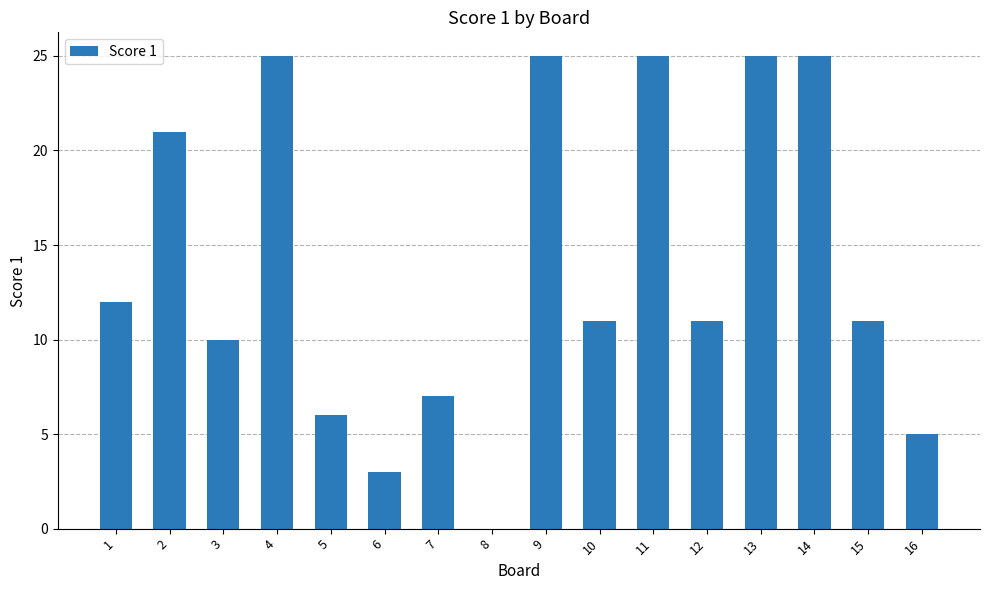

Count the number of categories in the chart.

16